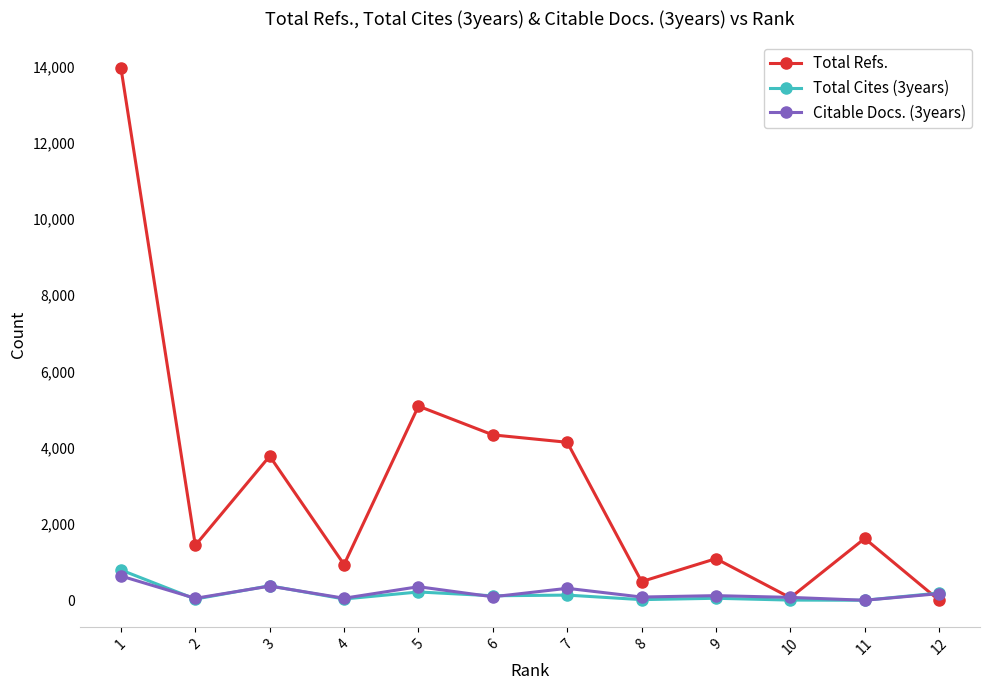

What is the average value of the Total Cites (3years) series?

164